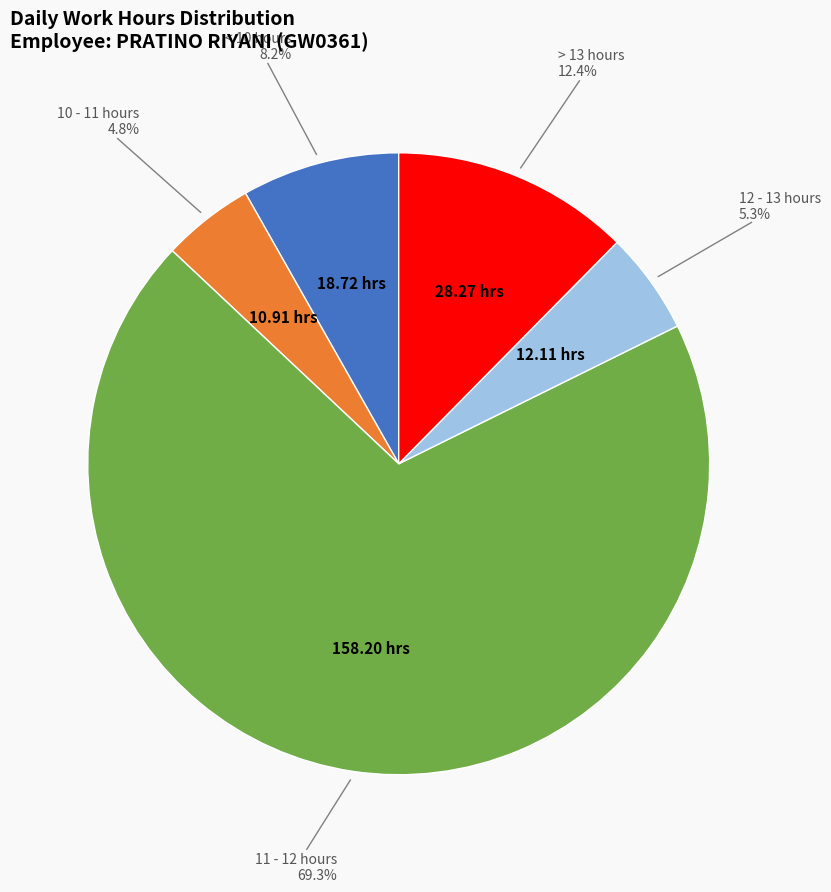

Is there any slice that represents more than half of the pie?

Yes